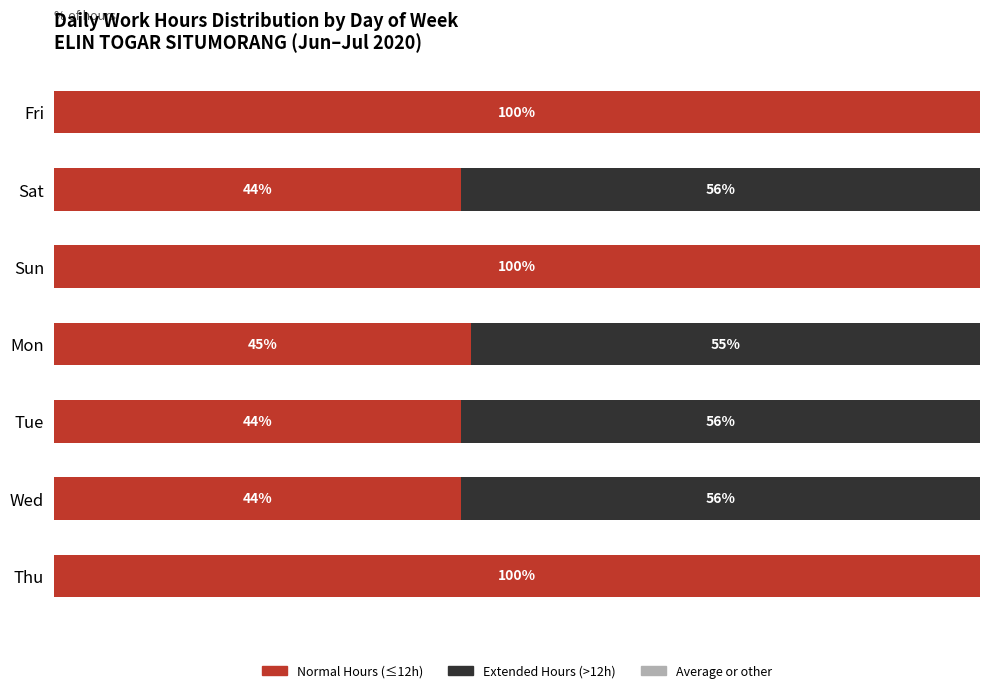

Where is Normal Hours (≤12h) nearest to the value 72?

Mon